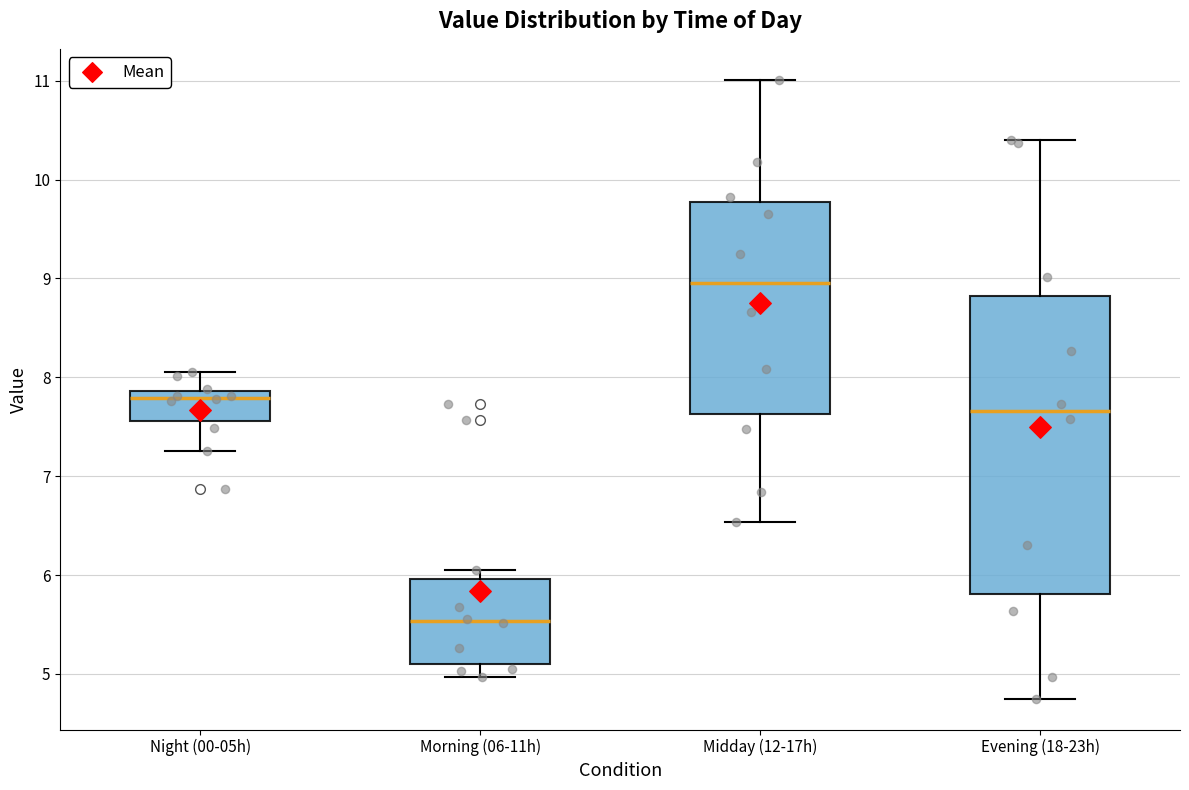

Which box's median line is the lowest?

Morning (06-11h)